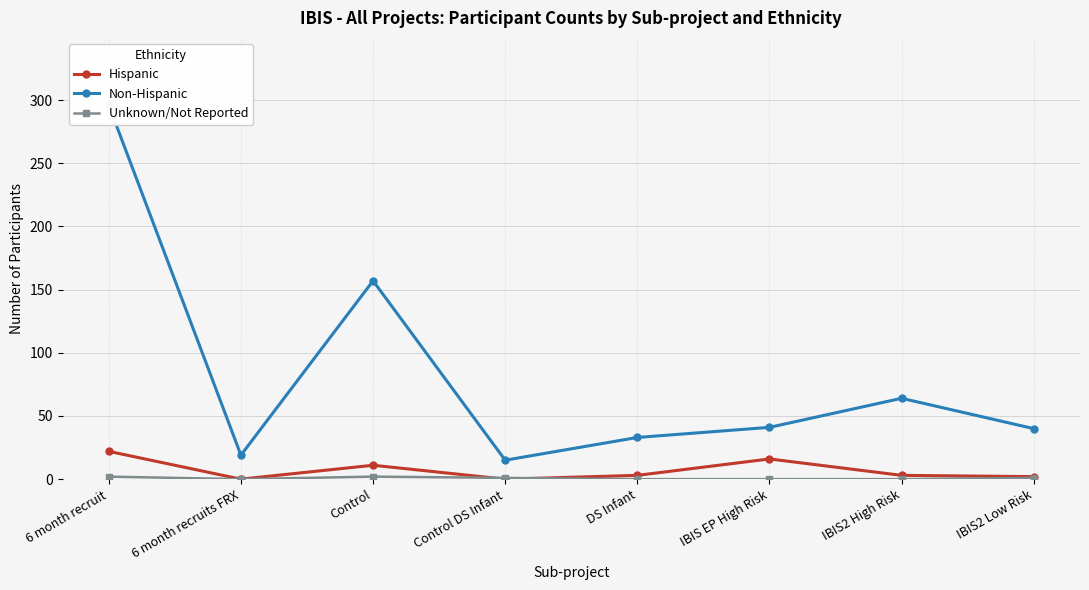

What is the spread (max minus min) of values at Control?

155